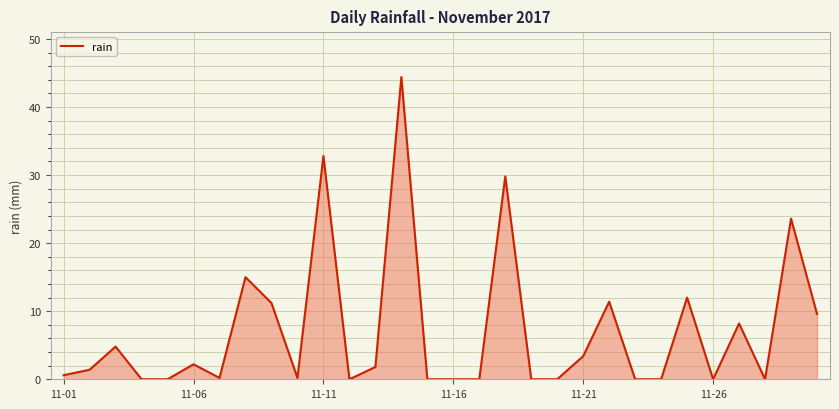

What is the difference between the maximum and minimum values?

44.4